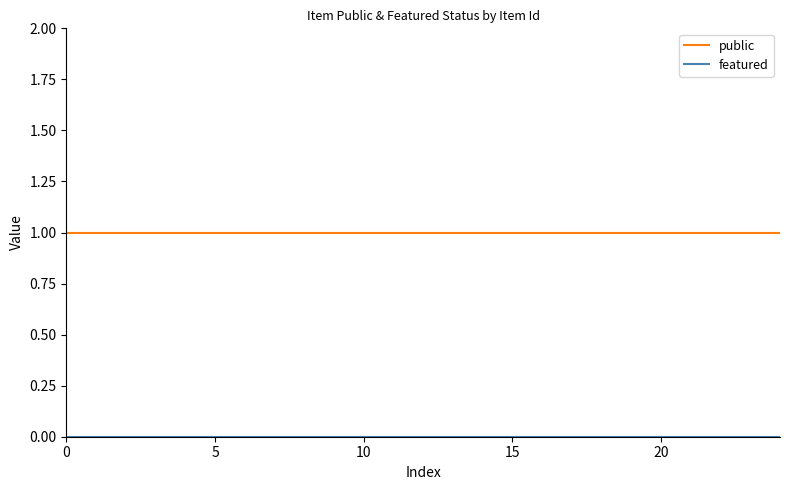

Which series has the largest total across all categories?

public